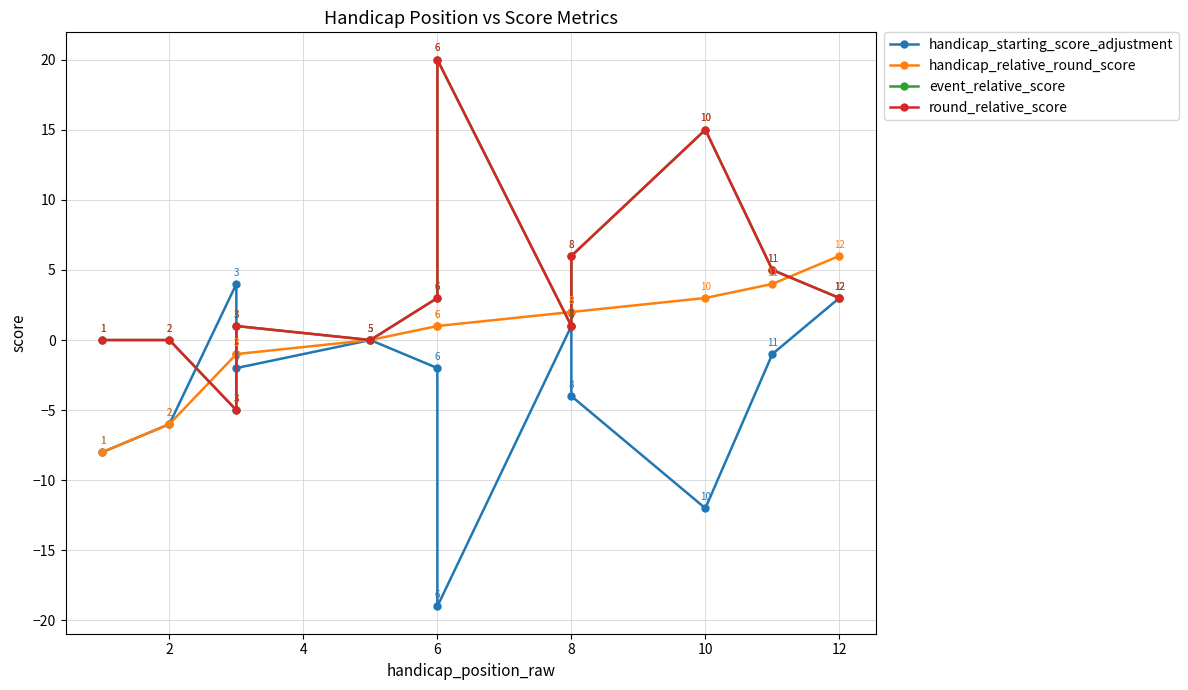

What is the highest value of the handicap_starting_score_adjustment series?

4